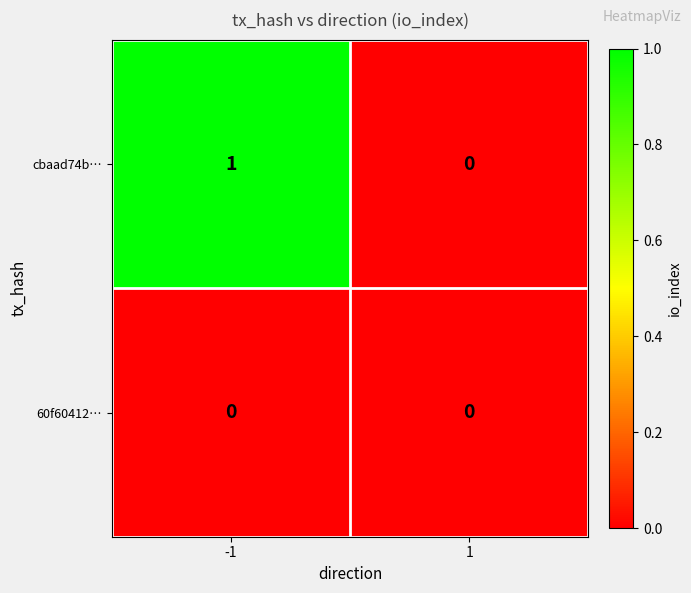

Is it true that cbaad74b… equals 0 at 1?

True